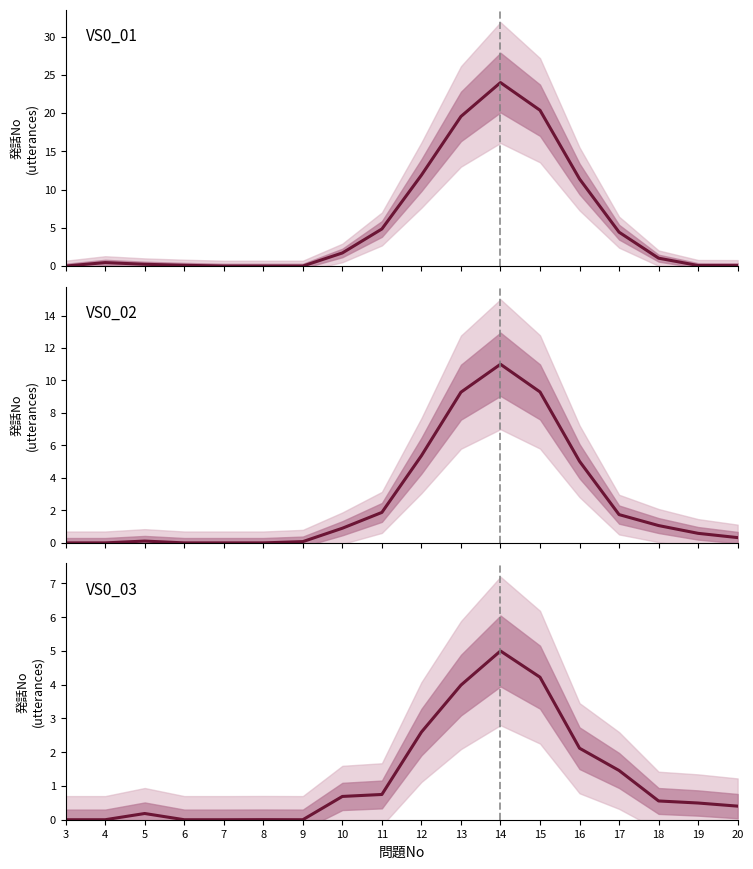

True or false: VS0_02 median has more than 1 interior local peaks.

True